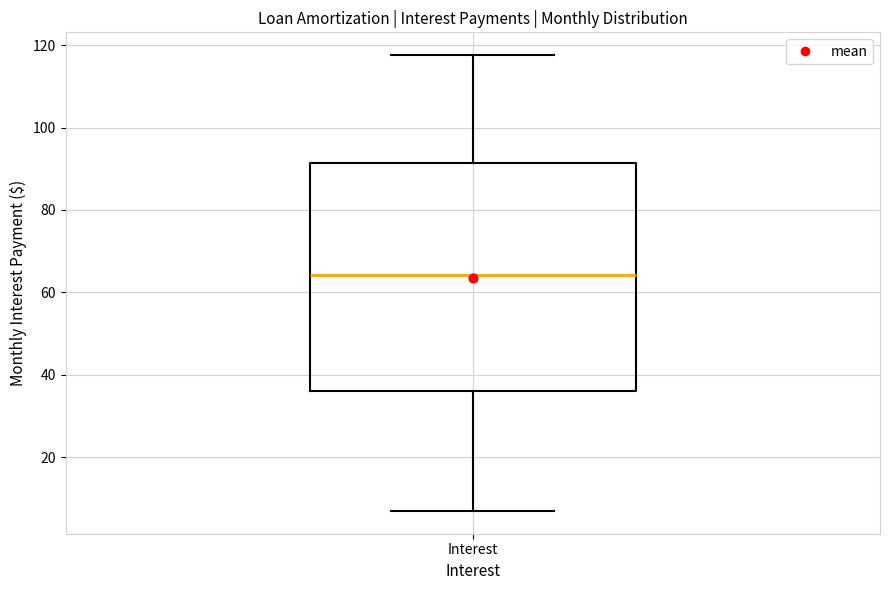

Where does the upper whisker of the box for Interest end on the y-axis? The values are not printed on the chart, so give them approximately, as read against the axis.

118